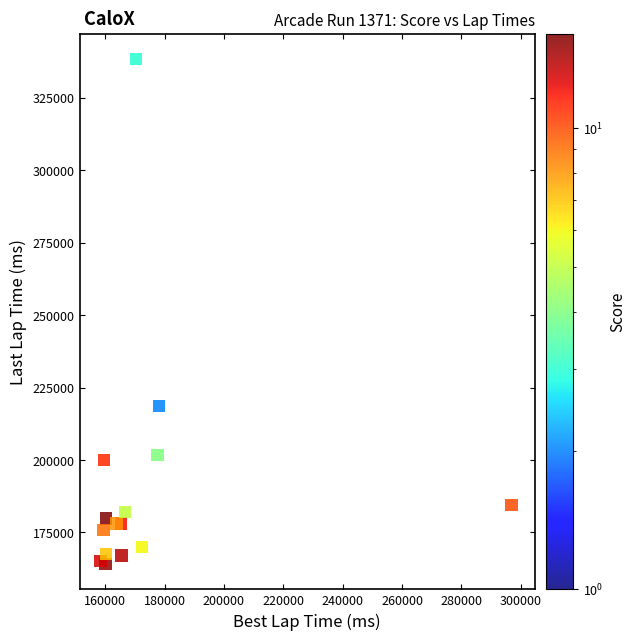

What Y value in the scatter plot is closest to 251209?

218661.8